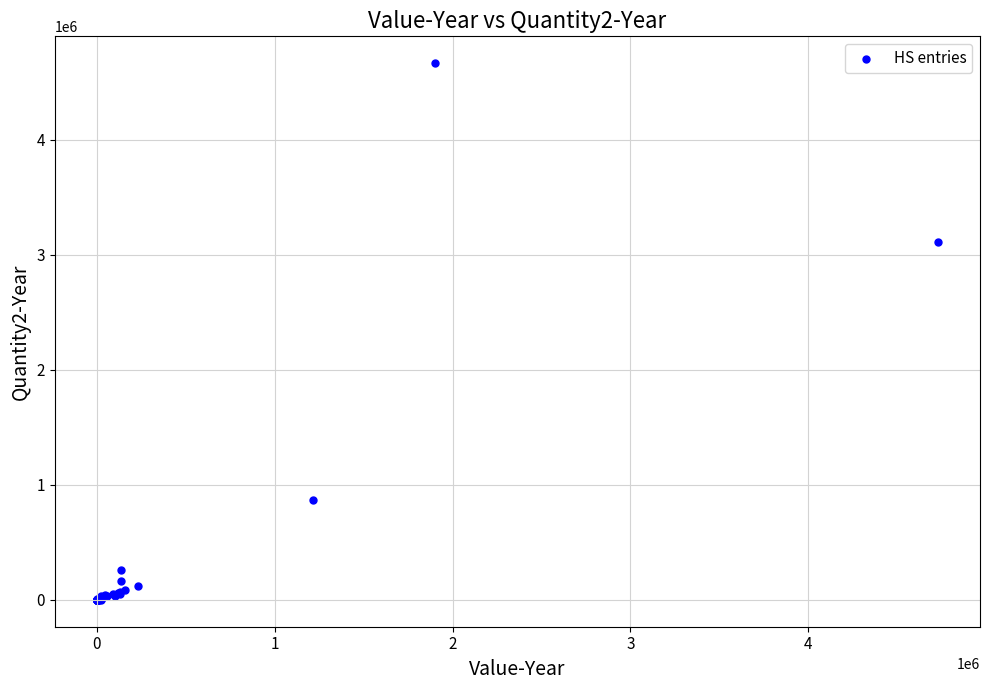

What Y value in the scatter plot is closest to 2333362?

3110722